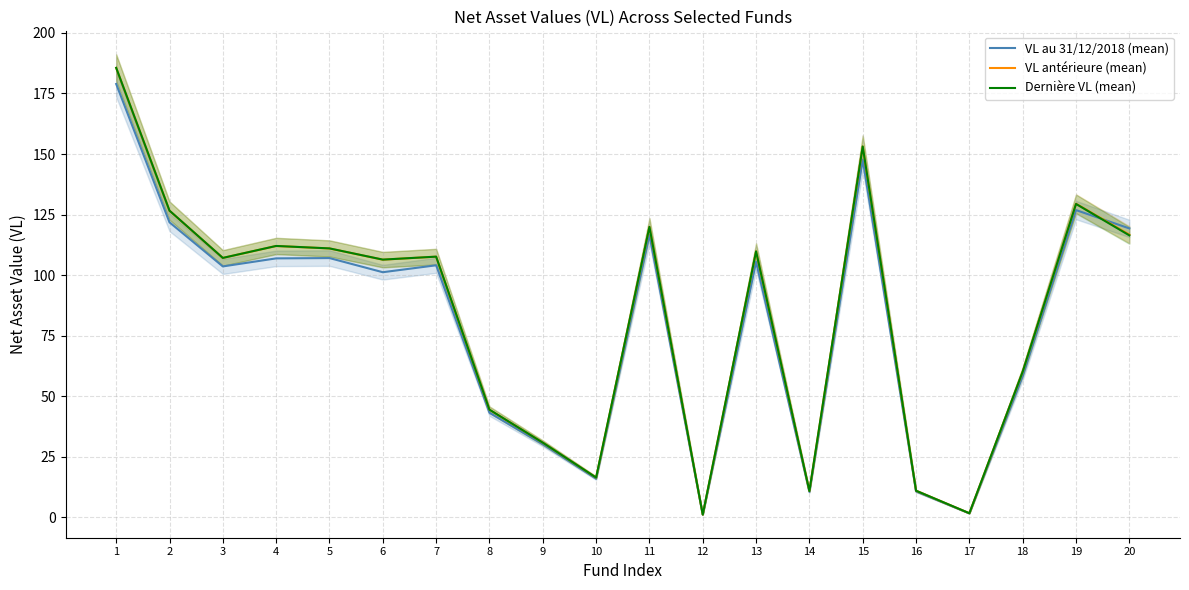

What is the average value of the VL au 31/12/2018 (mean) series?

80.6